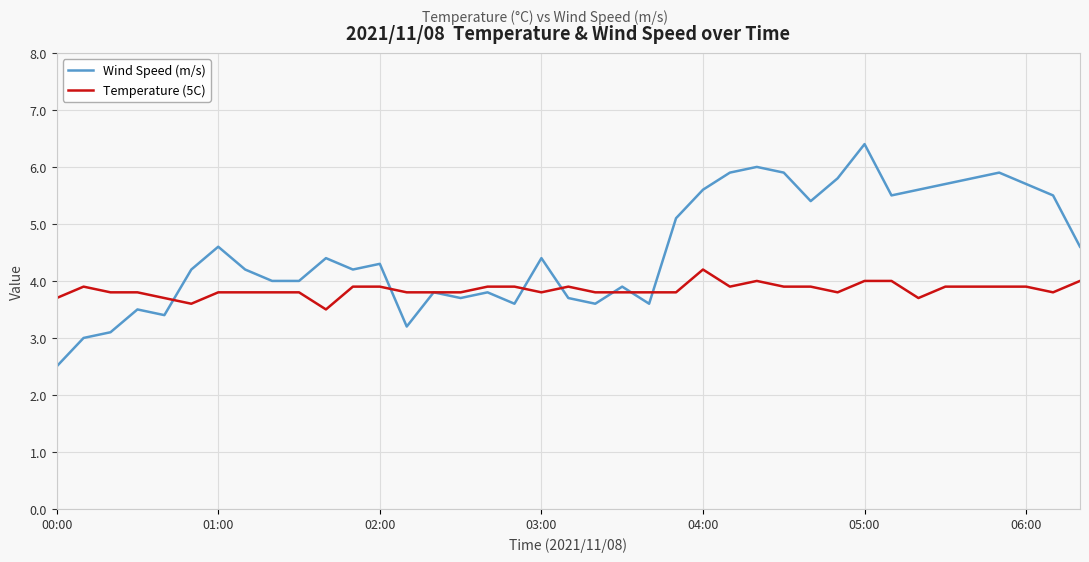

Rank the series by their maximum value, from highest to lowest.

Wind Speed (m/s), Temperature (5C)